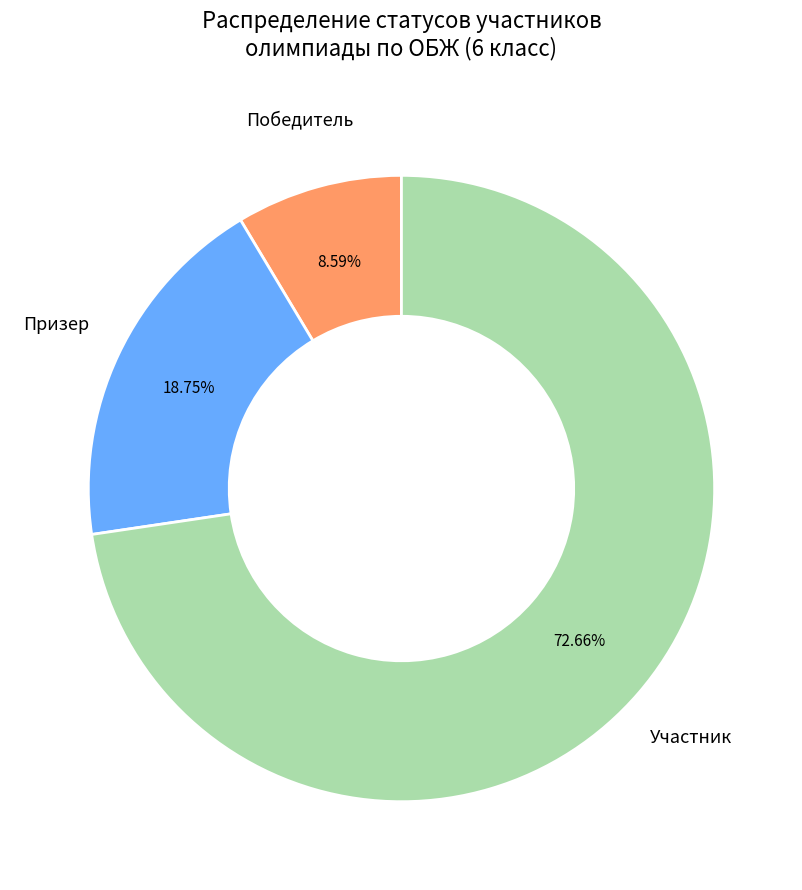

To the nearest percent, what is the difference between the Победитель and Призер slice percentages?

10%